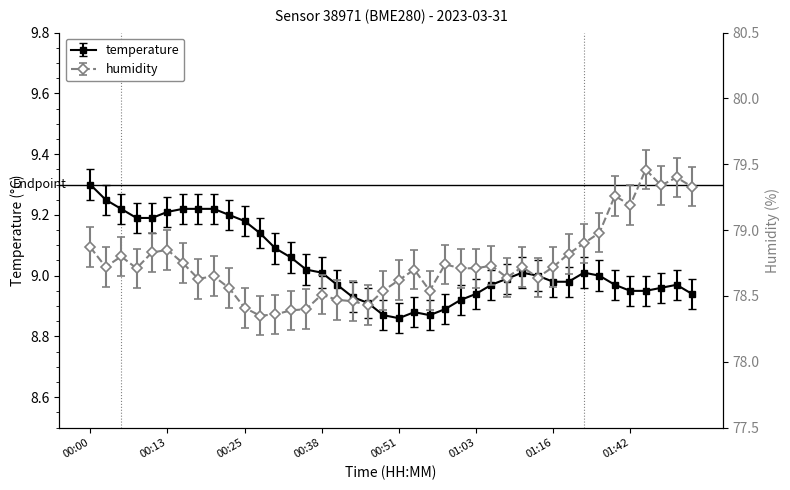

Which category has the highest value in the temperature series?

00:00